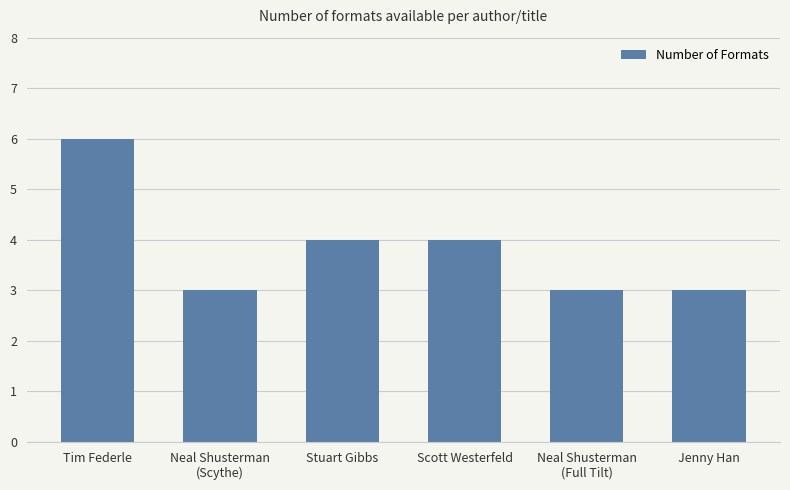

What is the change in value from Tim Federle to Neal Shusterman
(Full Tilt)?

-3